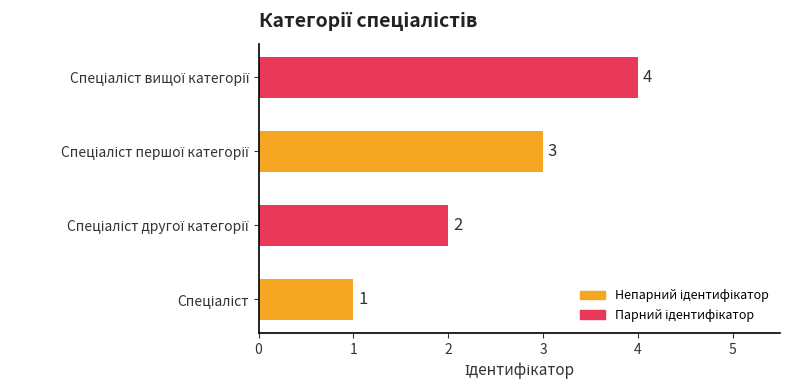

Count the number of categories in the chart.

4